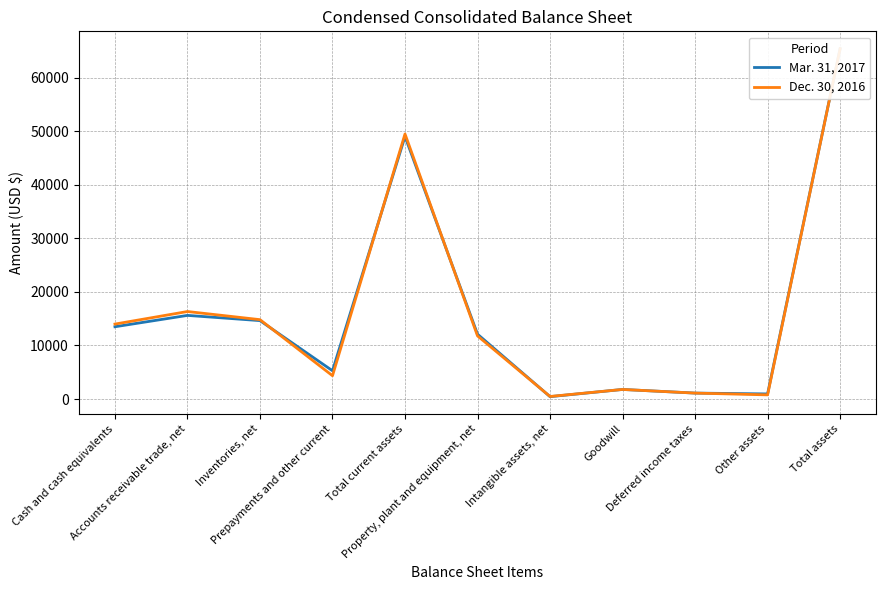

At which category does Mar. 31, 2017 reach its first local valley?

Prepayments and other current